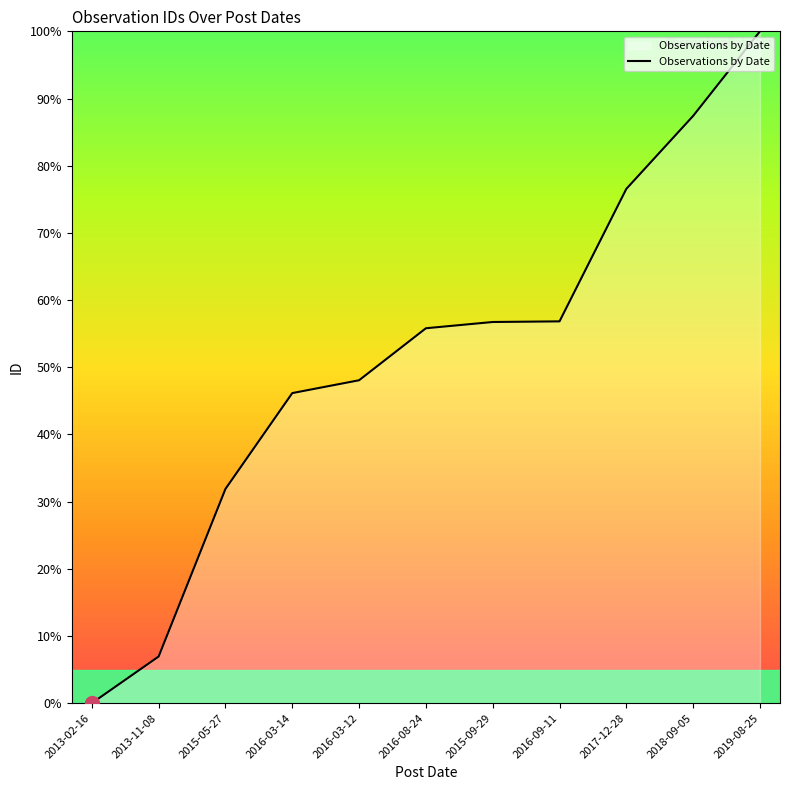

Where is the data nearest to the value 50?

2016-03-12